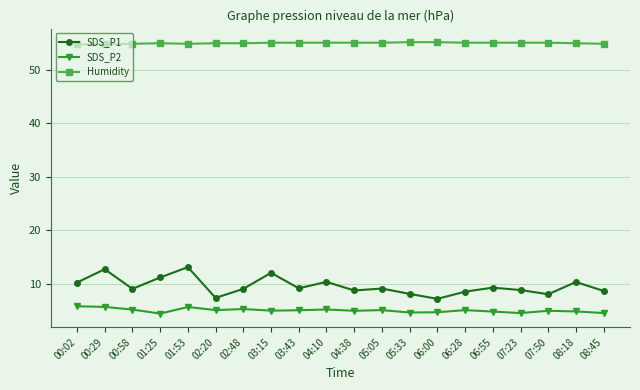

What is the maximum value shown in the chart?

55.2